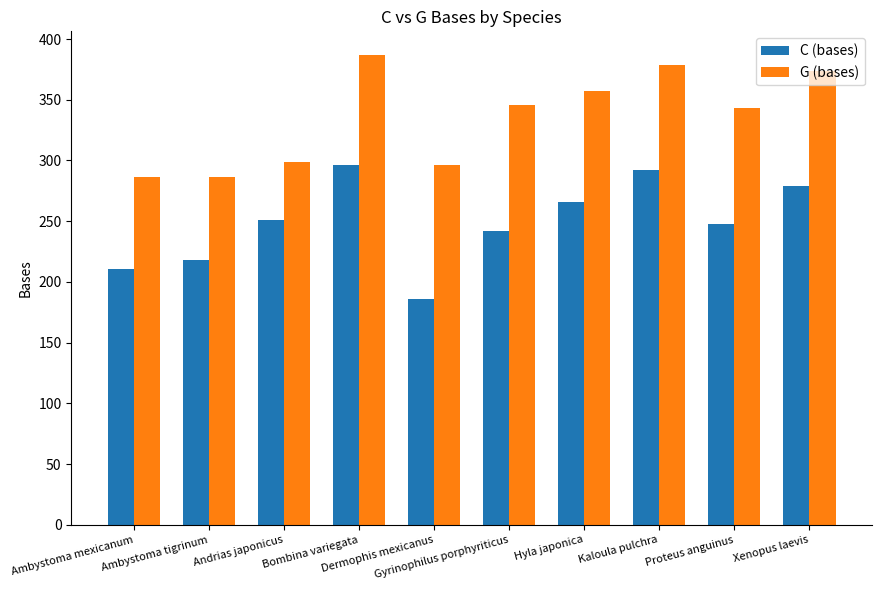

What position from the left is Xenopus laevis?

10